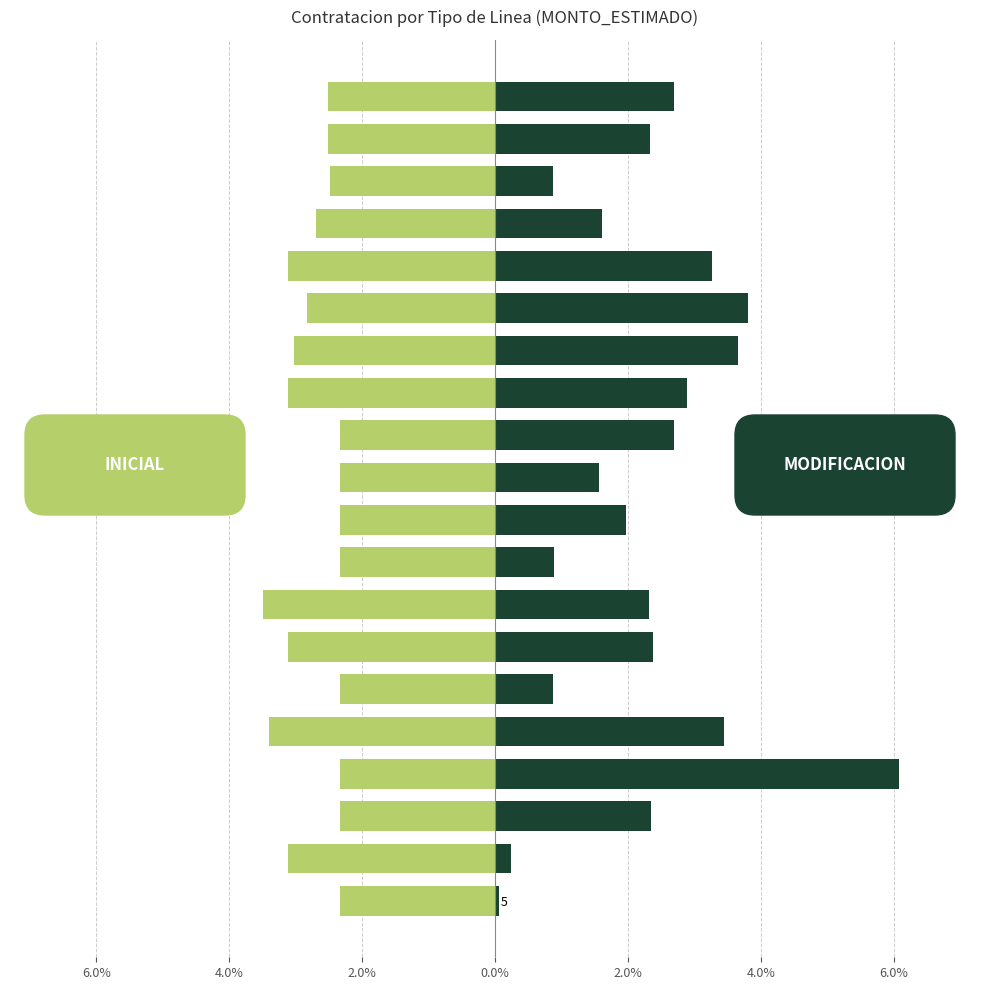

What is the sum of the INICIAL values at NRO 17 and NRO 15?

-4.7